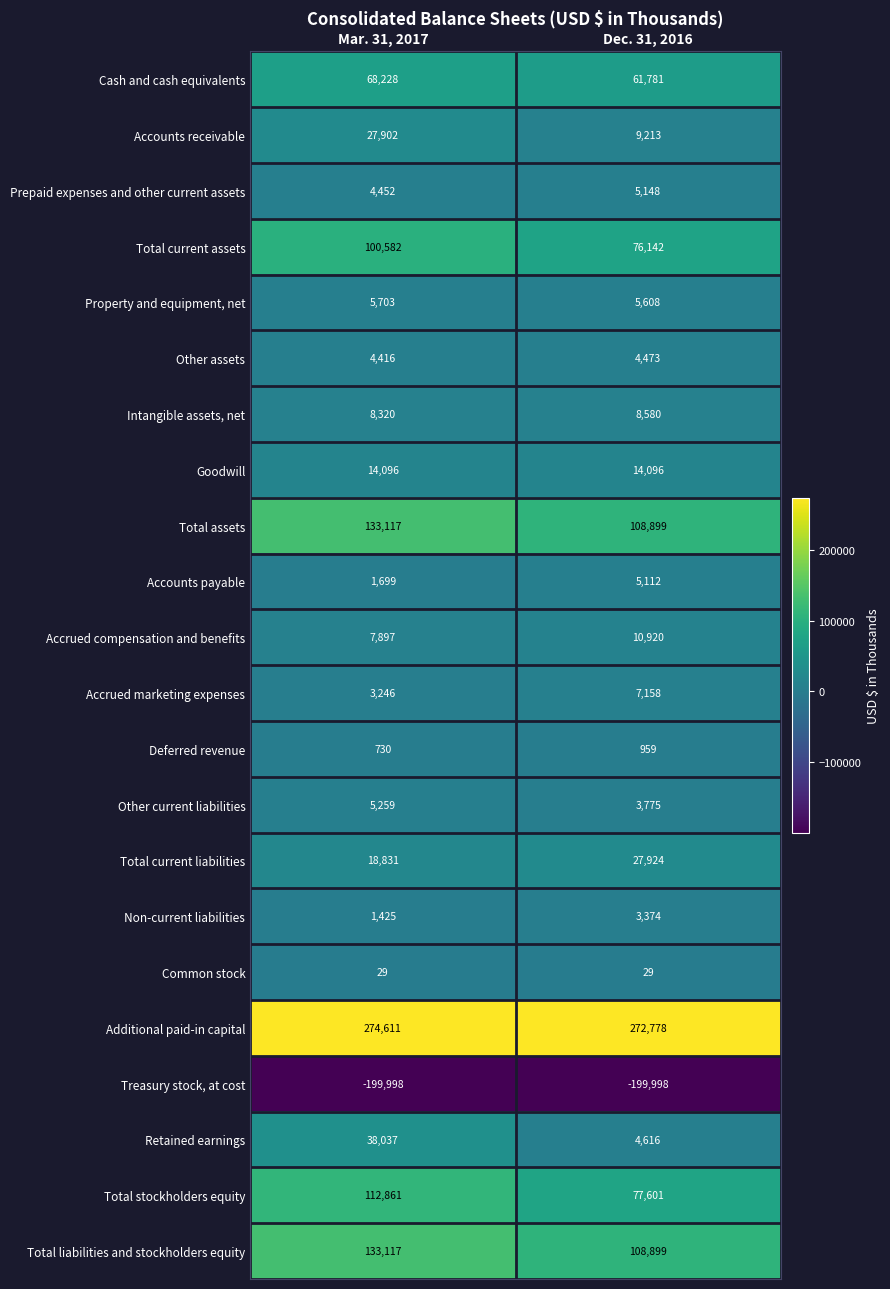

Is it true that Total stockholders equity equals 112861 at Mar. 31, 2017?

True